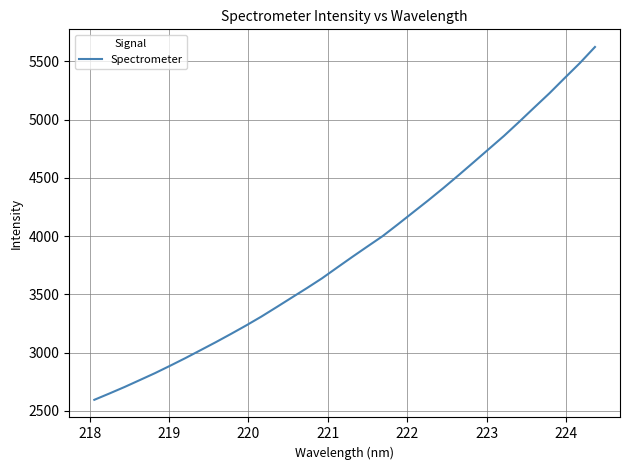

What is the smallest value displayed?

2595.8